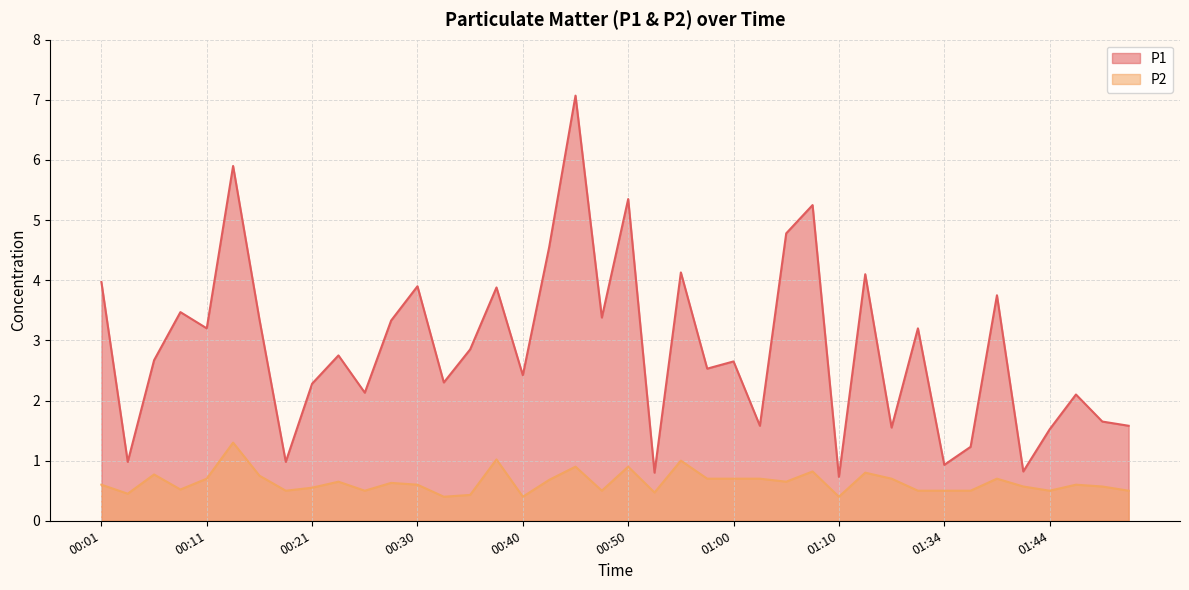

True or false: P2 has a value of 0.2 at 01:47.

False